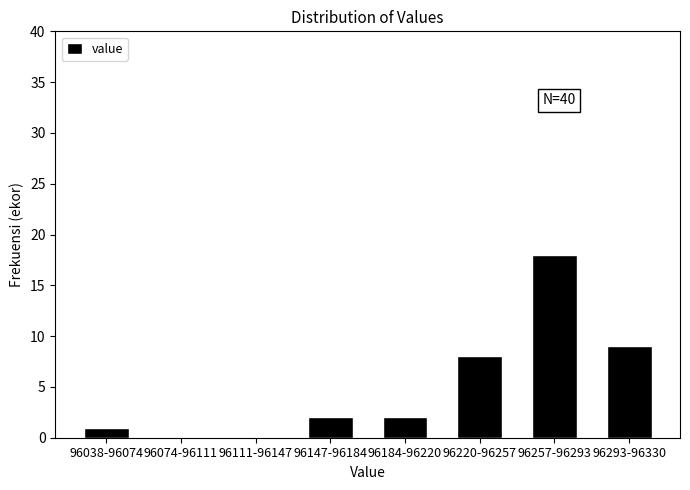

Reading left to right, list all the values displayed in this chart.

96038-96074=1	96074-96111=0	96111-96147=0	96147-96184=2	96184-96220=2	96220-96257=8	96257-96293=18	96293-96330=9